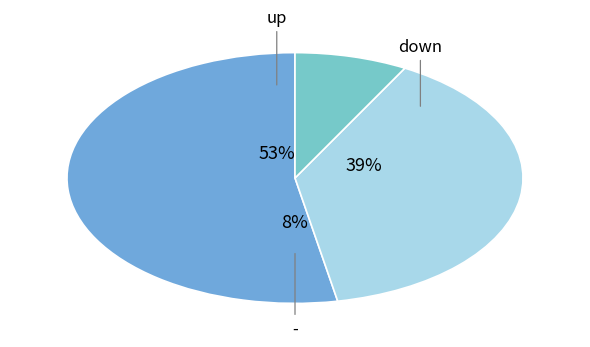

To the nearest percent, what is the average slice percentage?

33%